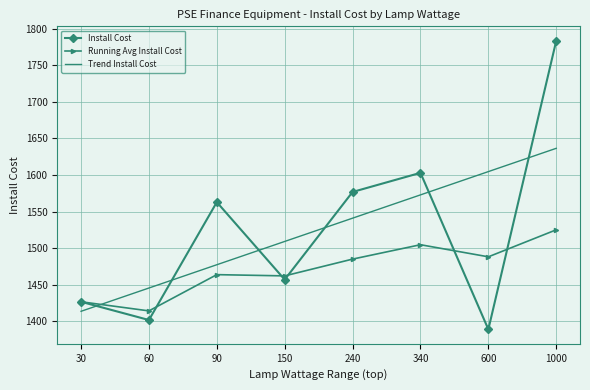

What is the difference between the highest and lowest values at 600?

215.7